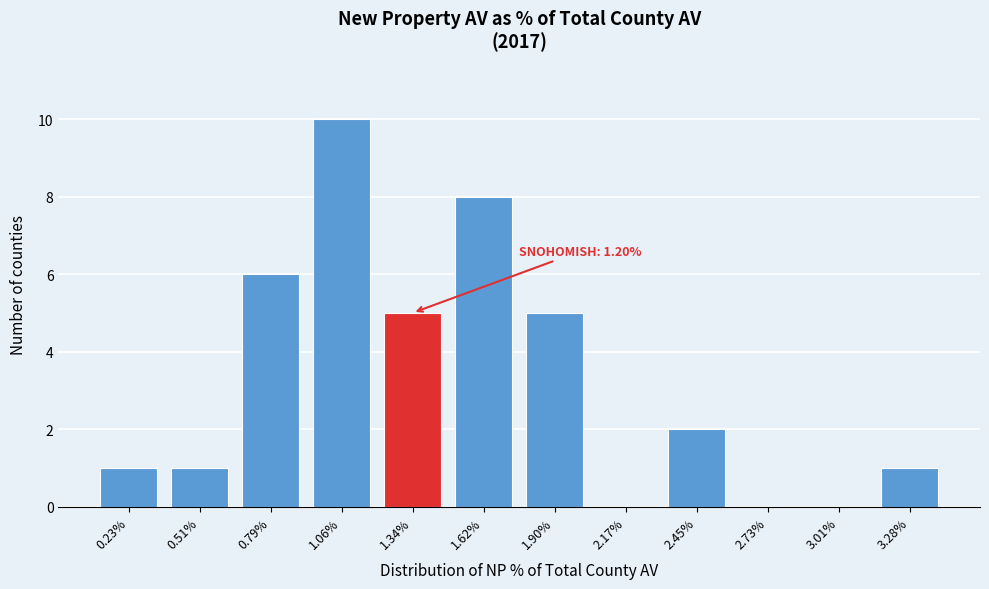

Reading right to left, list all the values displayed in this chart.

3.28%=1	3.01%=0	2.73%=0	2.45%=2	2.17%=0	1.90%=5	1.62%=8	1.34%=5	1.06%=10	0.79%=6	0.51%=1	0.23%=1